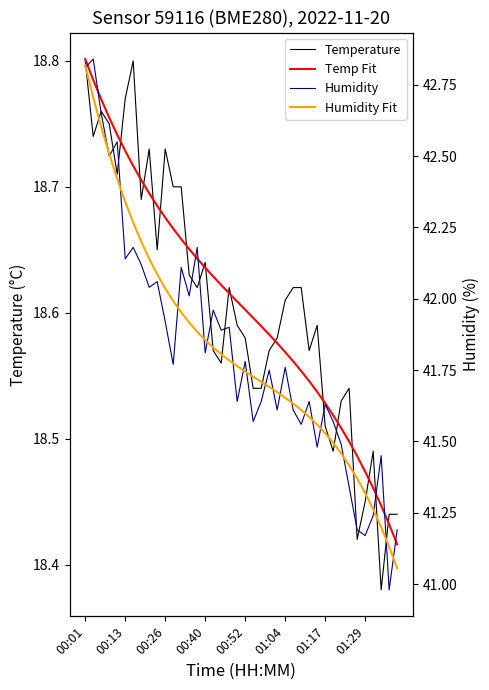

Which series has the largest total across all categories?

Humidity